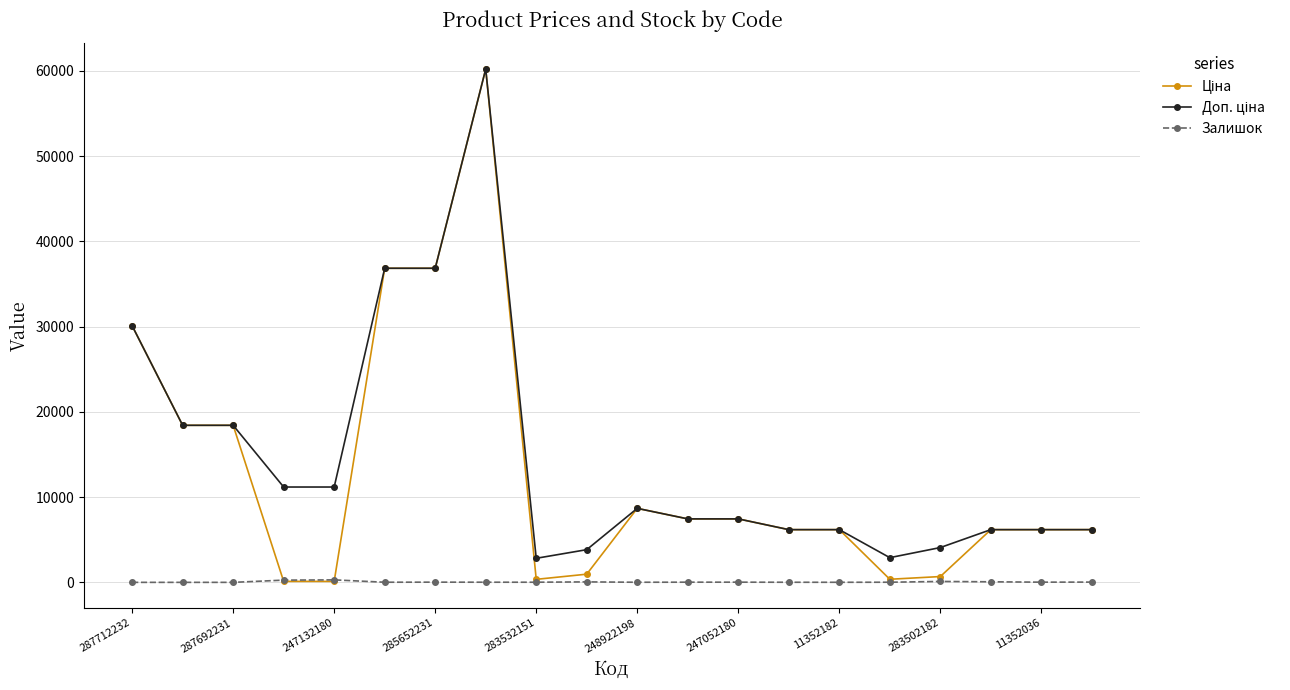

What is the greatest value displayed?

60205.6